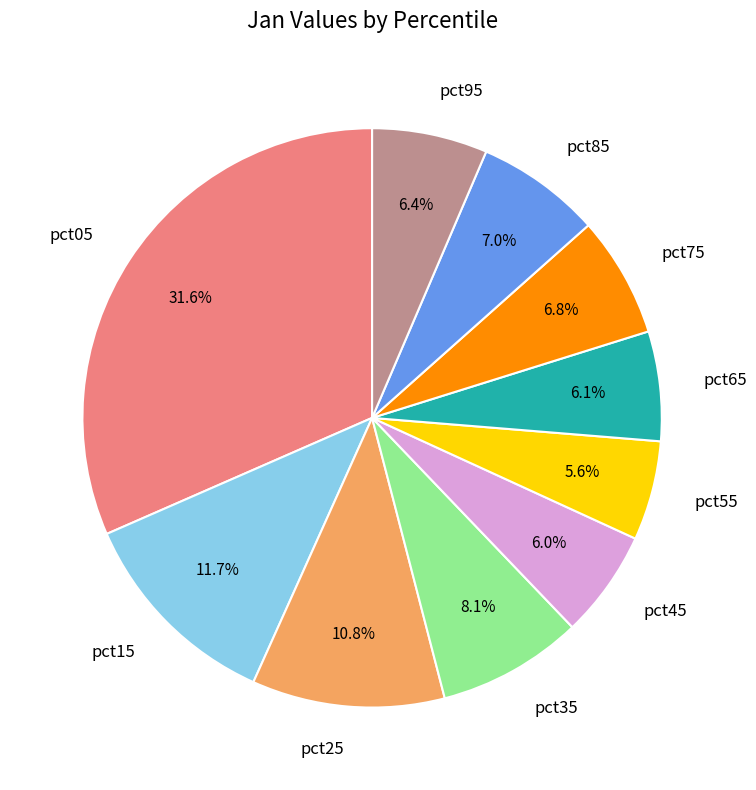

Is pct75 the majority of the pie?

No